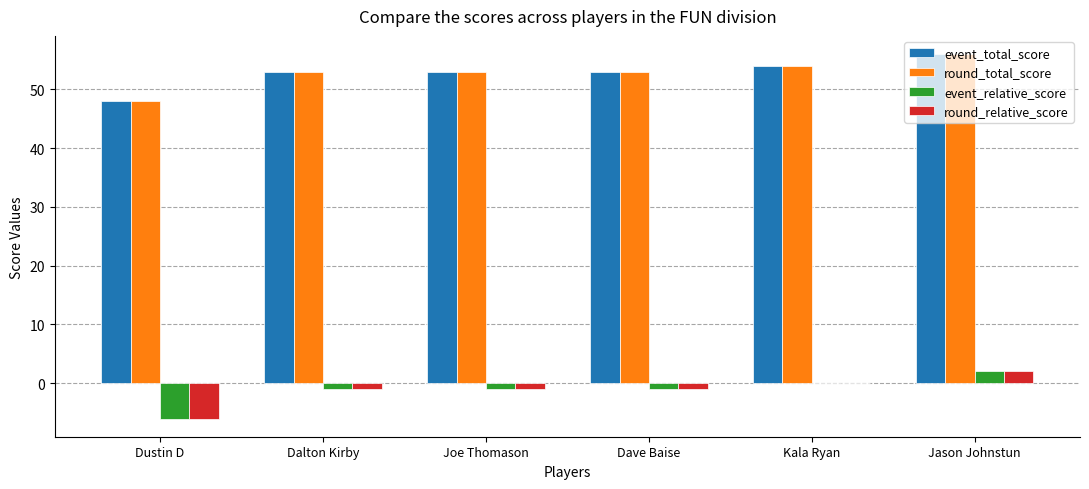

What are all the series names shown in the legend?

event_total_score, round_total_score, event_relative_score, round_relative_score